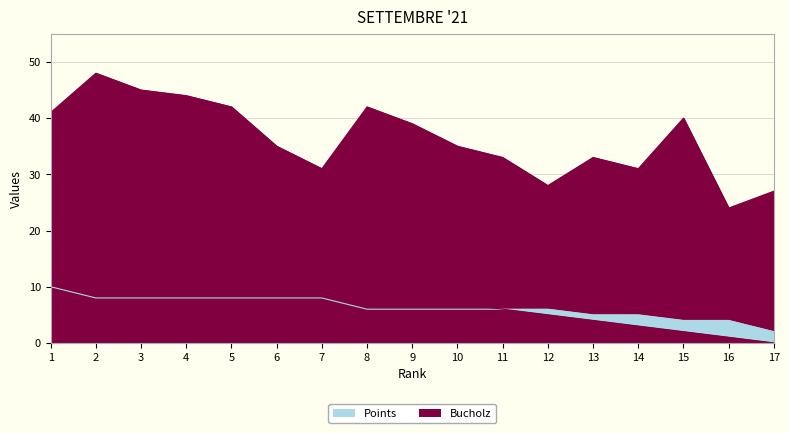

Rank the categories by Bucholz value from lowest to highest.

16, 17, 12, 7, 14, 11, 13, 6, 10, 9, 15, 1, 5, 8, 4, 3, 2